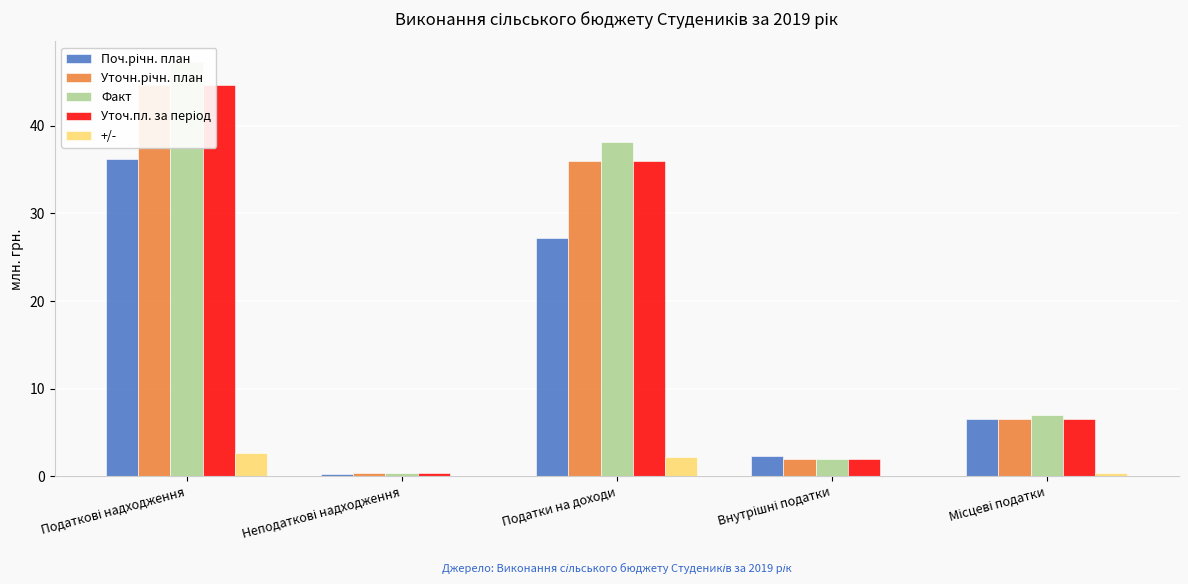

What is the difference between the second highest and minimum values in the Уточ.пл. за період series?

35.6